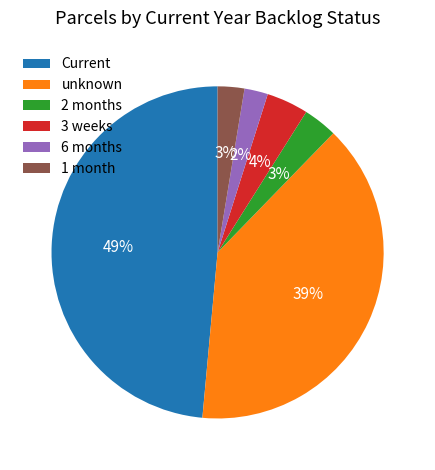

Do unknown and 2 months together represent more than half of the pie?

No